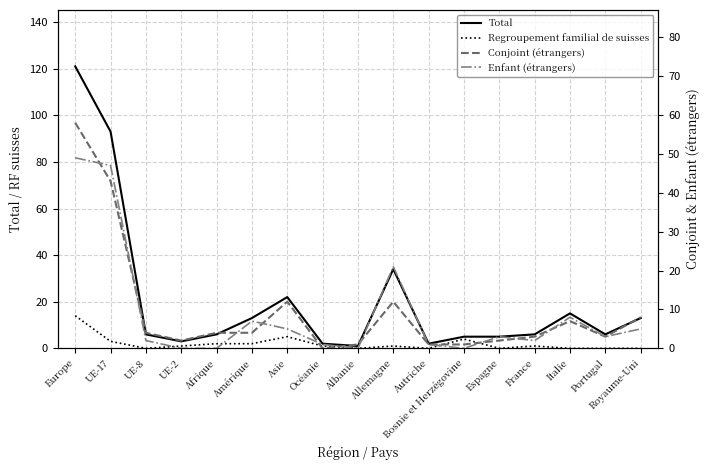

Reading left to right, list all the values displayed in this chart.

Total: Europe=121	UE-17=93	UE-8=6	UE-2=3	Afrique=6	Amérique=13	Asie=22	Océanie=2	Albanie=1	Allemagne=34	Autriche=2	Bosnie et Herzégovine=5	Espagne=5	France=6	Italie=15	Portugal=6	Royaume-Uni=13
Regroupement familial de suisses: Europe=14	UE-17=3	UE-8=0	UE-2=1	Afrique=2	Amérique=2	Asie=5	Océanie=1	Albanie=0	Allemagne=1	Autriche=0	Bosnie et Herzégovine=4	Espagne=0	France=1	Italie=0	Portugal=0	Royaume-Uni=0
Conjoint (étrangers): Europe=58	UE-17=43	UE-8=4	UE-2=2	Afrique=4	Amérique=4	Asie=12	Océanie=0	Albanie=1	Allemagne=12	Autriche=1	Bosnie et Herzégovine=1	Espagne=2	France=3	Italie=7	Portugal=3	Royaume-Uni=8
Enfant (étrangers): Europe=49	UE-17=47	UE-8=2	UE-2=0	Afrique=0	Amérique=7	Asie=5	Océanie=1	Albanie=0	Allemagne=21	Autriche=1	Bosnie et Herzégovine=0	Espagne=3	France=2	Italie=8	Portugal=3	Royaume-Uni=5